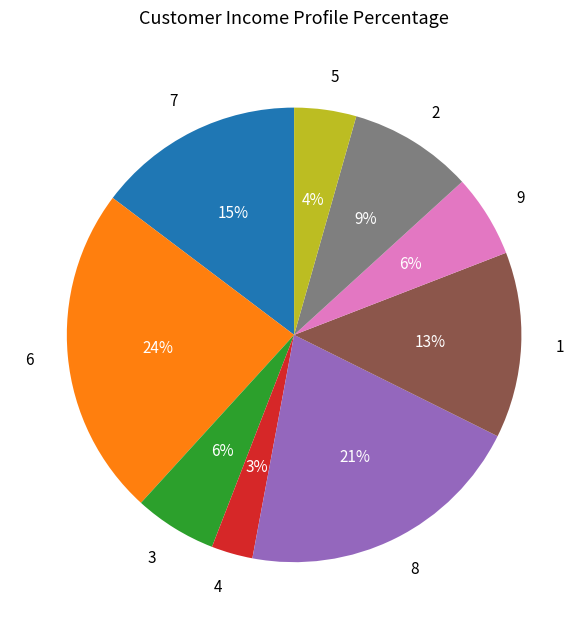

To the nearest percent, what is the average slice percentage?

11%